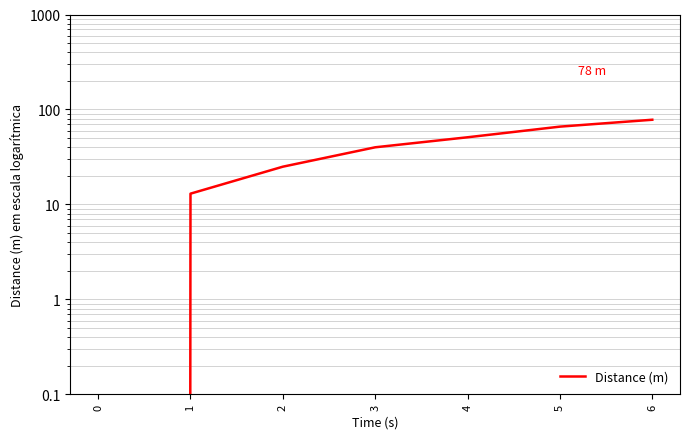

Is it true that the value at 1 is 7?

False